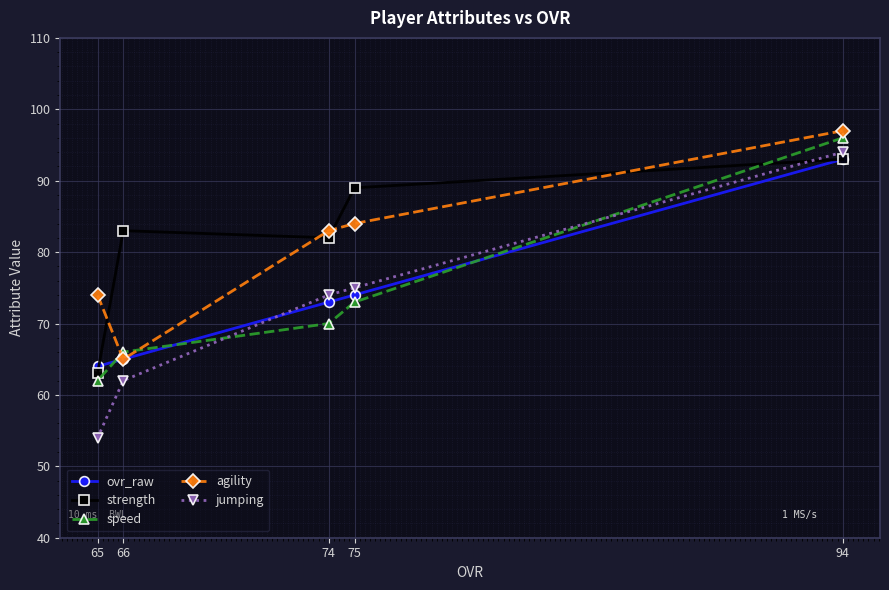

What are all the series names shown in the legend?

ovr_raw, strength, speed, agility, jumping